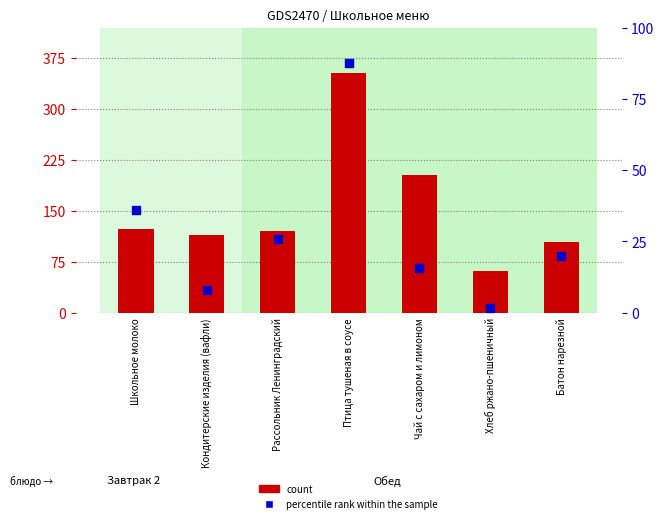

Is the value of count at Чай с сахаром и лимоном greater than the value of percentile rank within the sample at Рассольник Ленинградский?

Yes